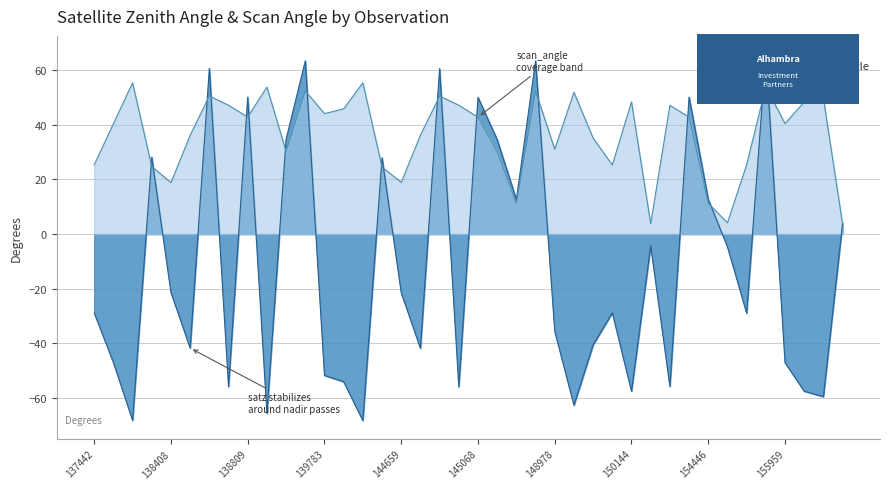

Which category has the lowest value in the satz series?

144246